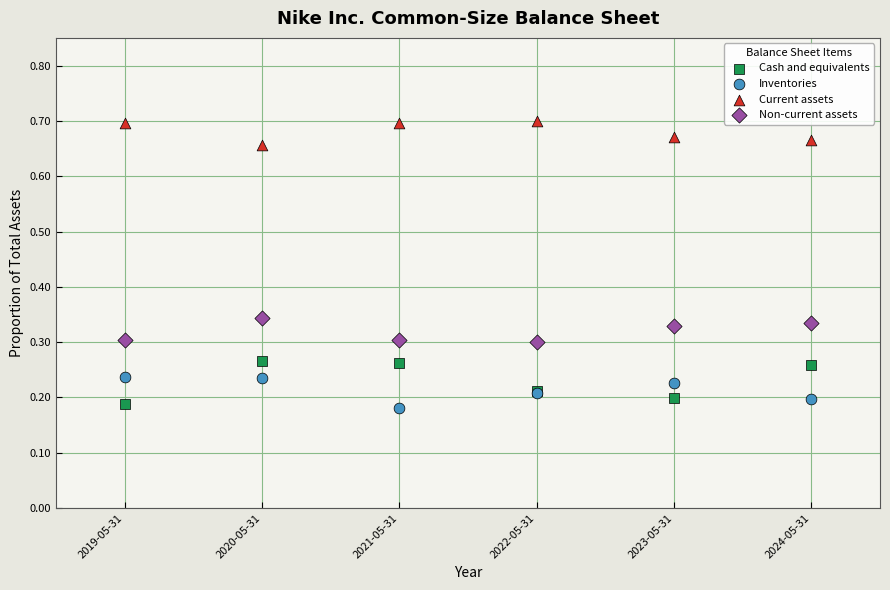

Which series has the widest spread of Y values?

Cash and equivalents